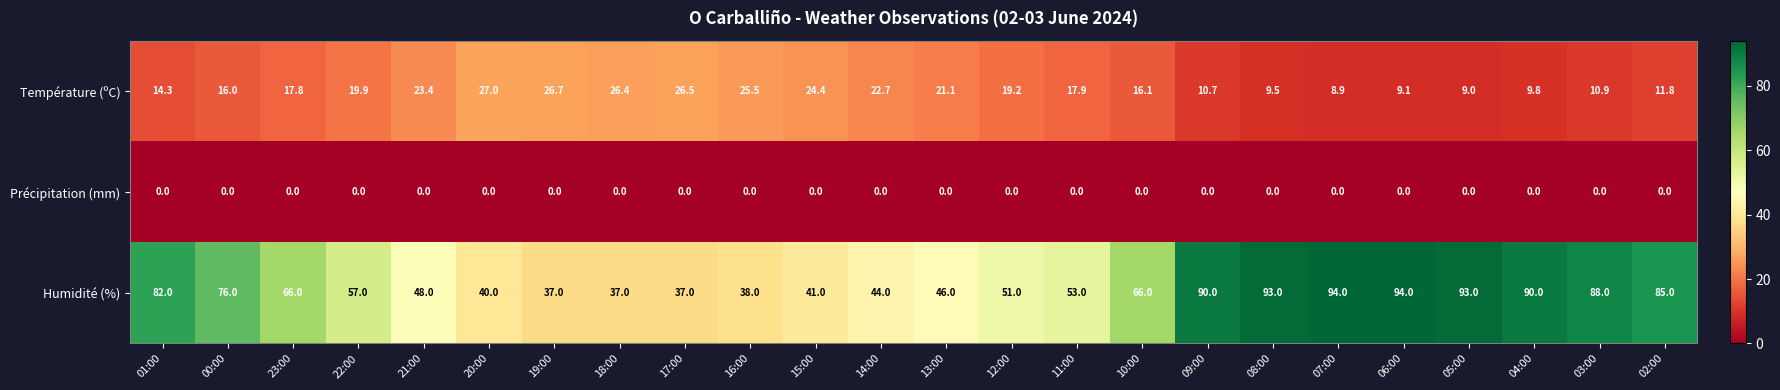

Is the value of Précipitation (mm) at 12:00 greater than the value of Humidité (%) at 01:00?

No